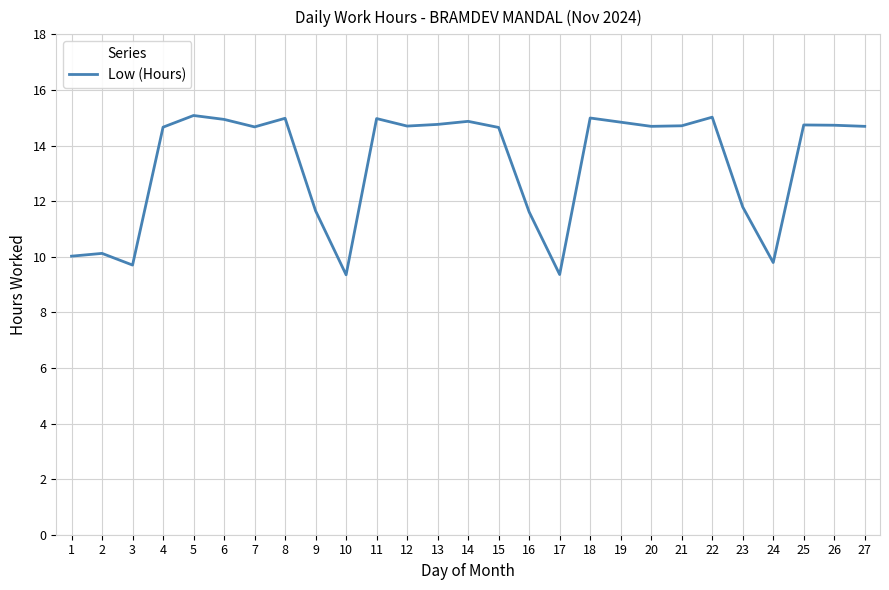

At which label does the data first exceed 14?

4